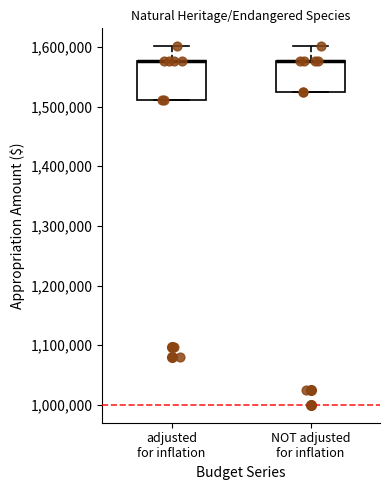

Reading left to right, transcribe this box plot: for each box, give where its median line is, the range the box spans, and where its two whiskers end, as read against the y-axis. The values are not printed on the chart, so give them approximately, as read against the axis.

adjusted for inflation: median 1580000 (drawn on the box's upper edge), box 1510000 to 1580000, whiskers 1510000 to 1600000
NOT adjusted for inflation: median 1580000 (drawn on the box's upper edge), box 1530000 to 1580000, whiskers 1530000 to 1600000